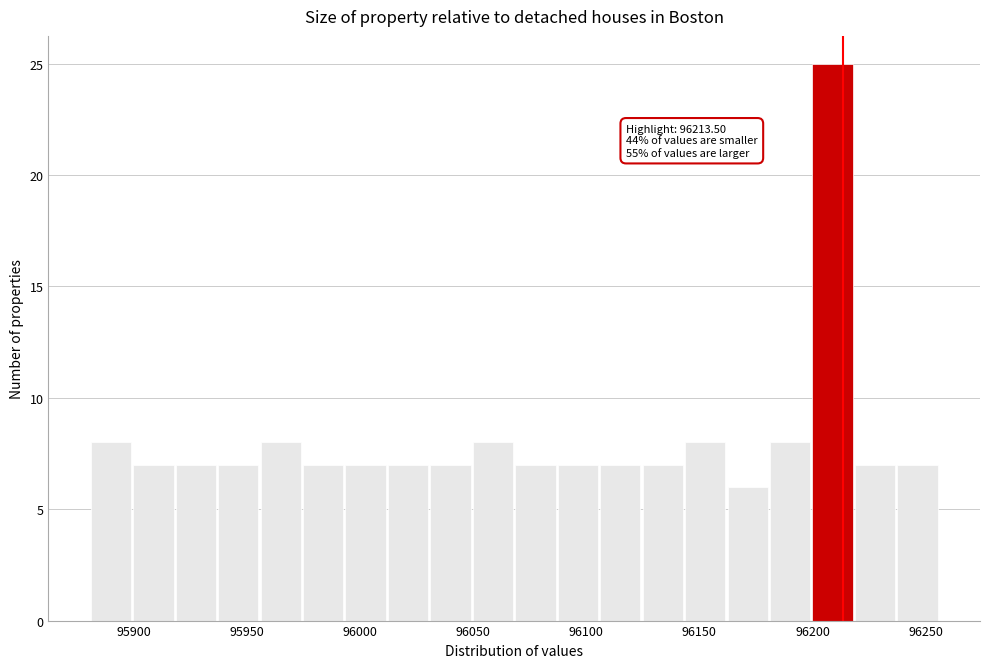

Around what value on the x-axis is the tallest bar? Give the approximate position of its centre, as read against the axis.

96210